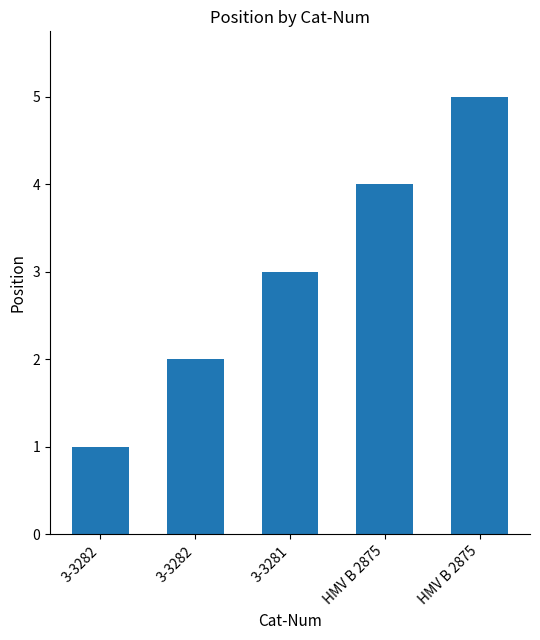

What is the minimum value shown in the chart?

1